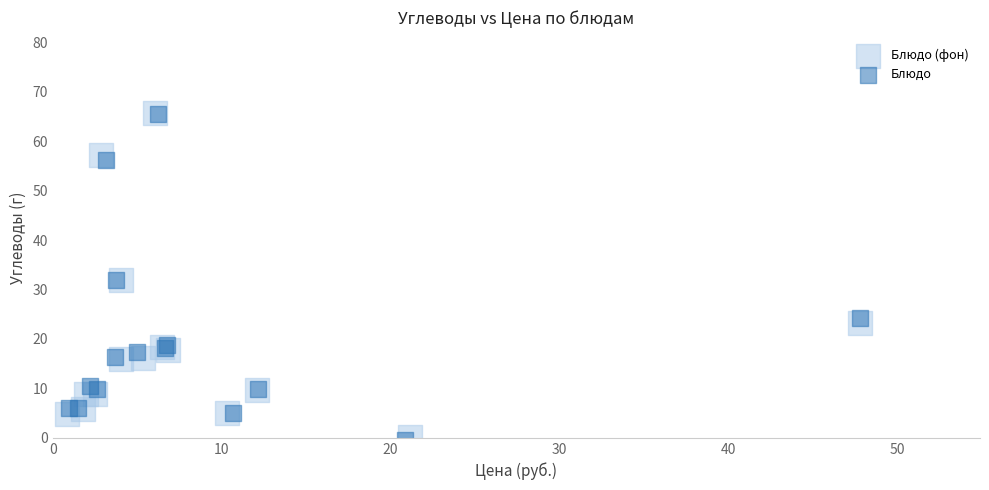

Which series has the widest spread of Y values?

Блюдо